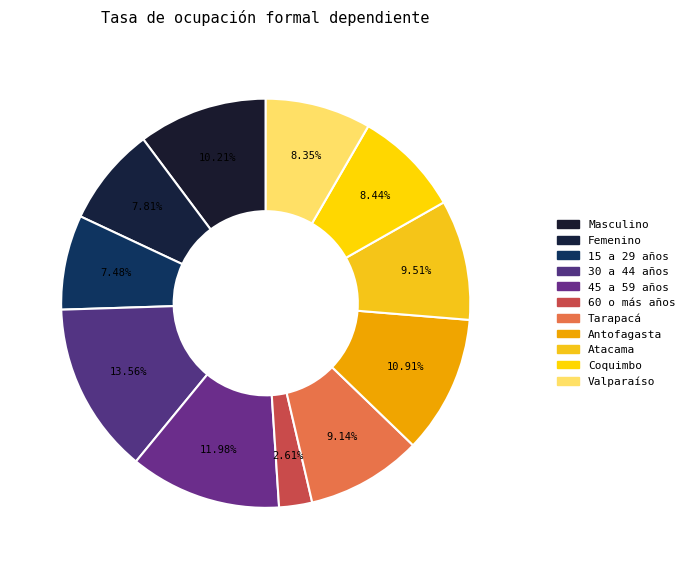

Rank the categories by value from highest to lowest.

30 a 44 años, 45 a 59 años, Antofagasta, Masculino, Atacama, Tarapacá, Coquimbo, Valparaíso, Femenino, 15 a 29 años, 60 o más años